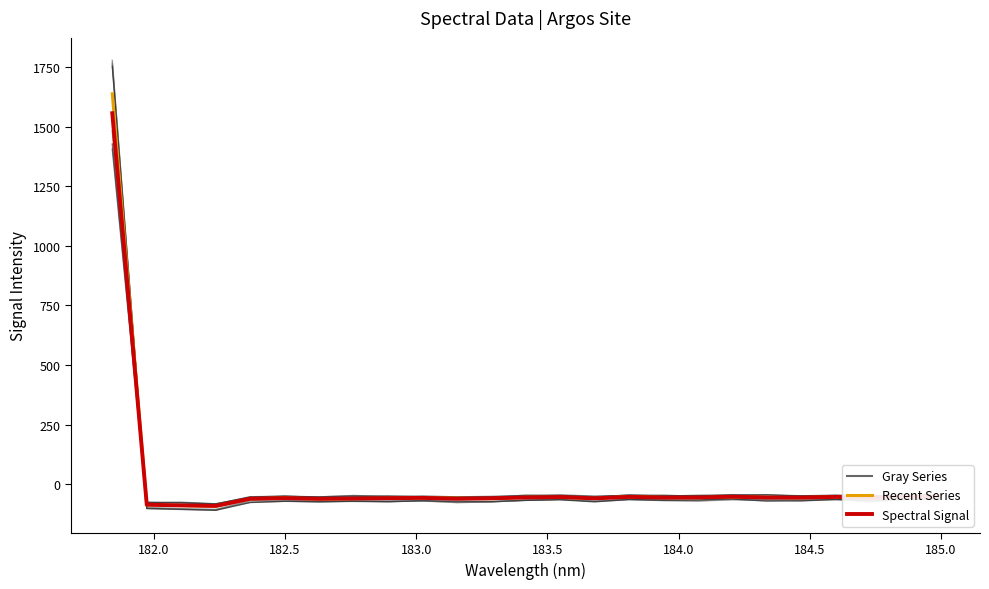

How many intersections are there between Series_1 and Spectral Signal?

1